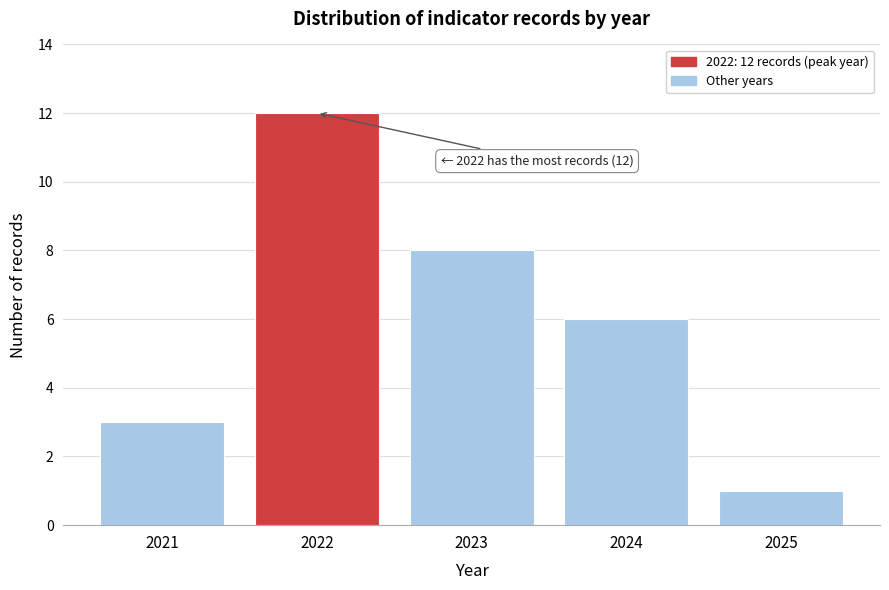

Reading left to right, what are all the values shown in this chart?

3	12	8	6	1